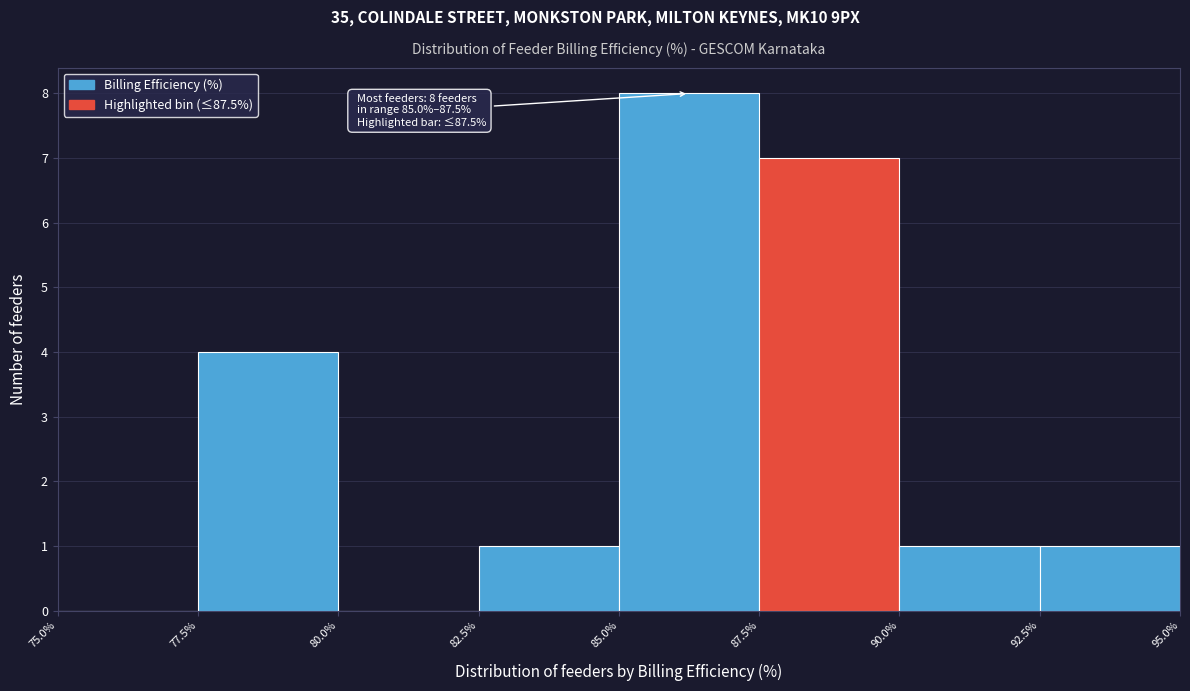

Over which range of the x-axis is the bar tallest?

85.0% to 87.5%